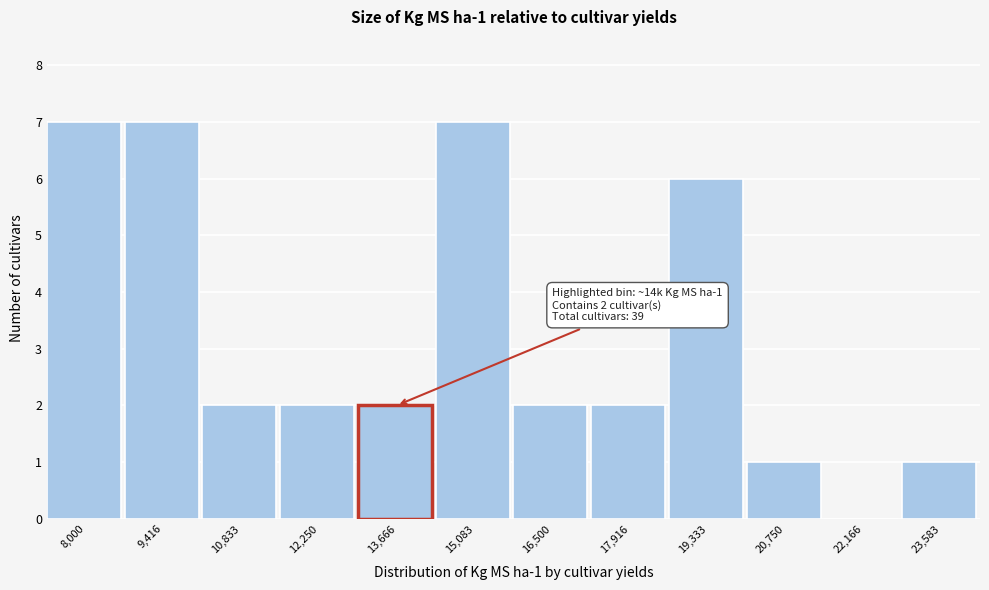

Reading left to right, extract all data points from this chart.

8,000=7	9,416=7	10,833=2	12,250=2	13,666=2	15,083=7	16,500=2	17,916=2	19,333=6	20,750=1	22,166=0	23,583=1